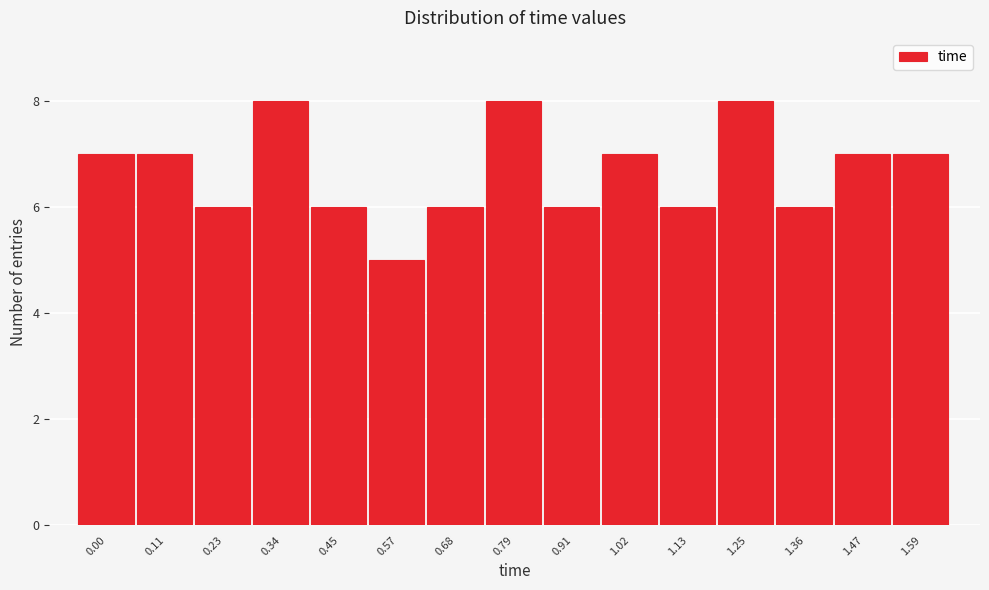

Reading right to left, what are all the values shown in this chart?

7	7	6	8	6	7	6	8	6	5	6	8	6	7	7